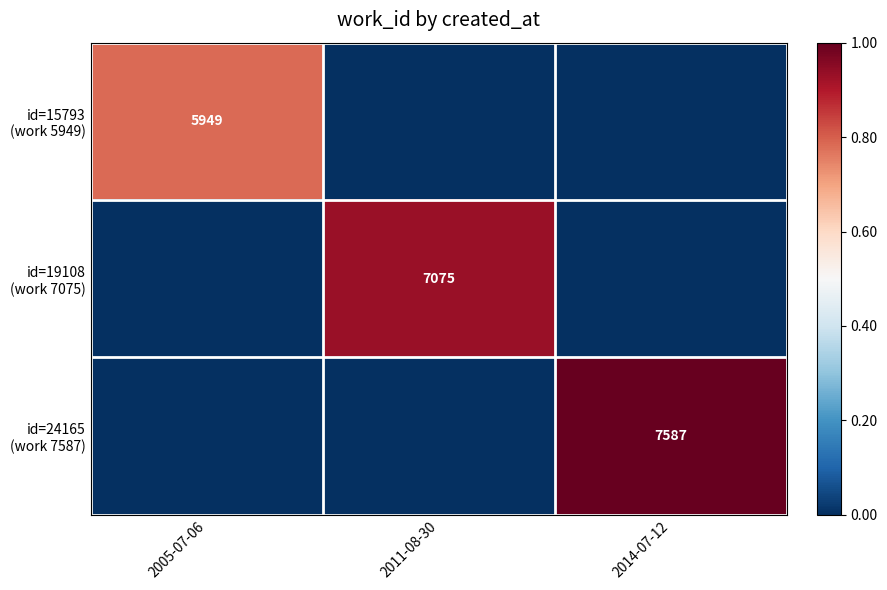

What is the maximum value shown in the chart?

1.0